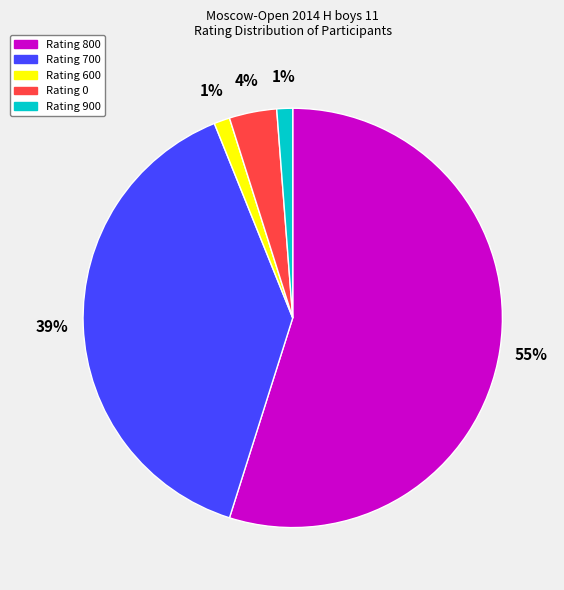

To the nearest percent, what is the average slice percentage?

20%